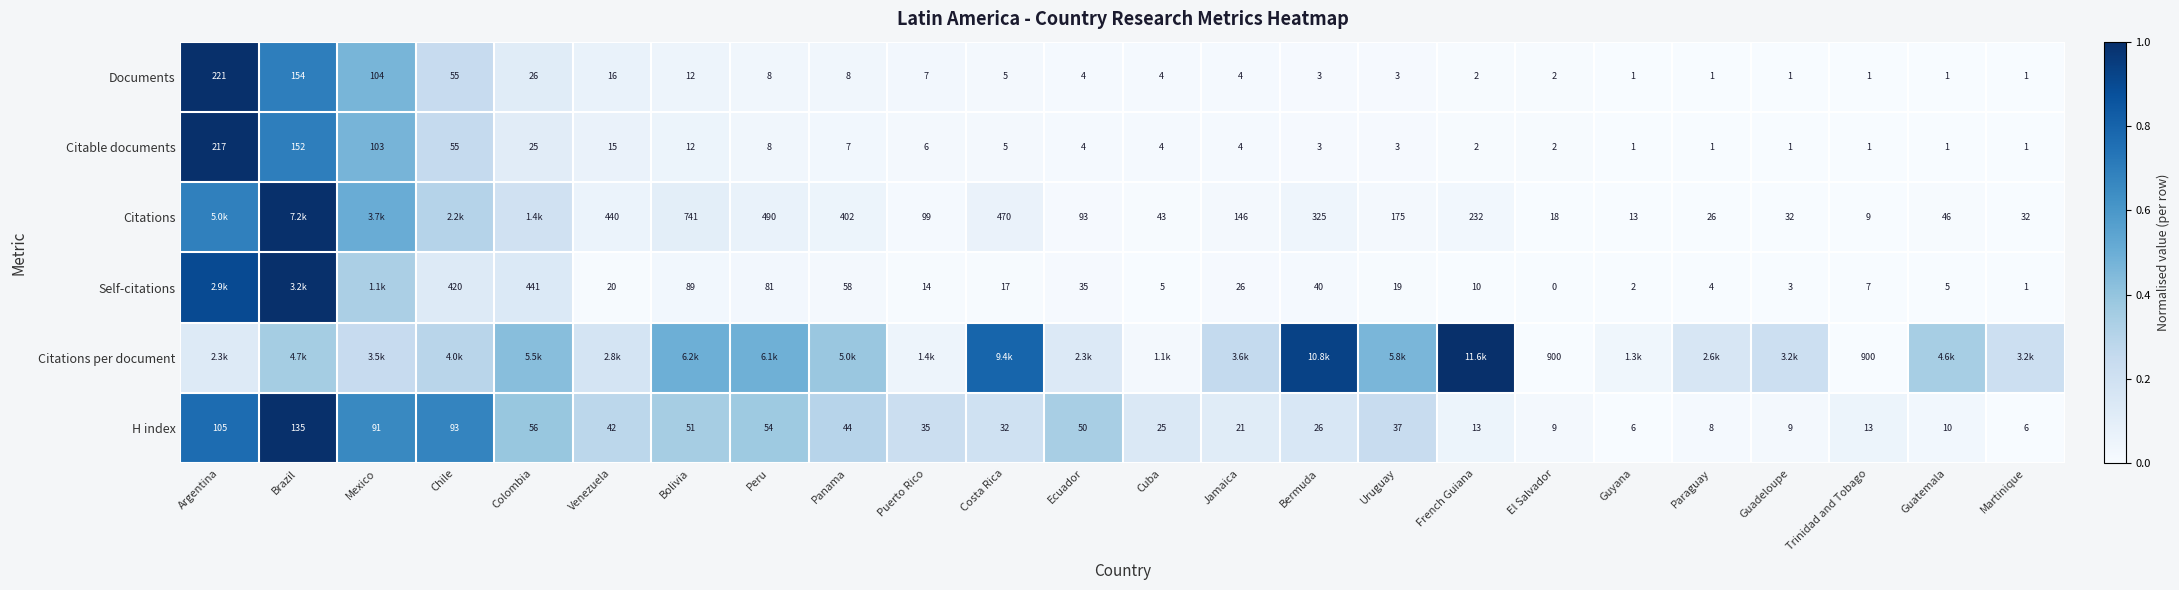

At which label does H index first exceed 35?

Argentina